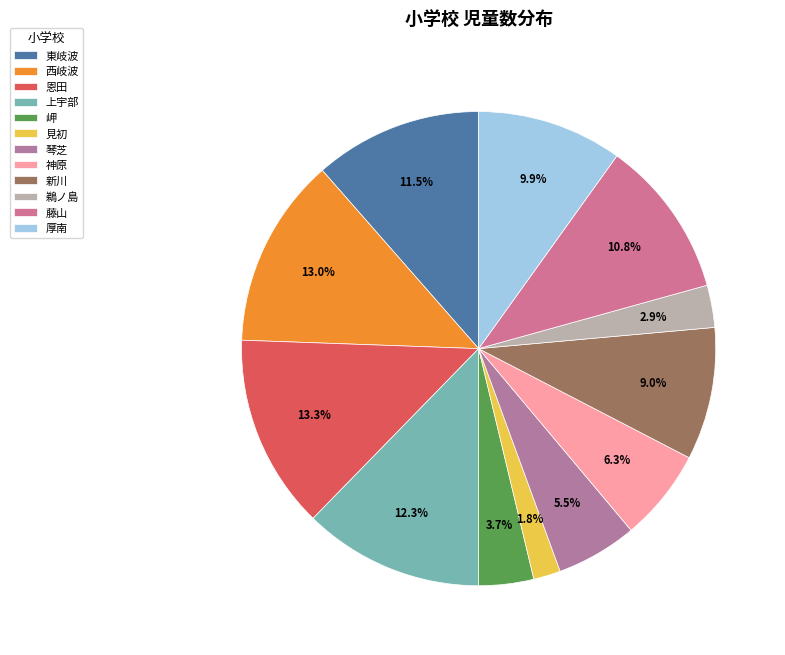

What percentage is the 東岐波 slice, to the nearest percent?

11%